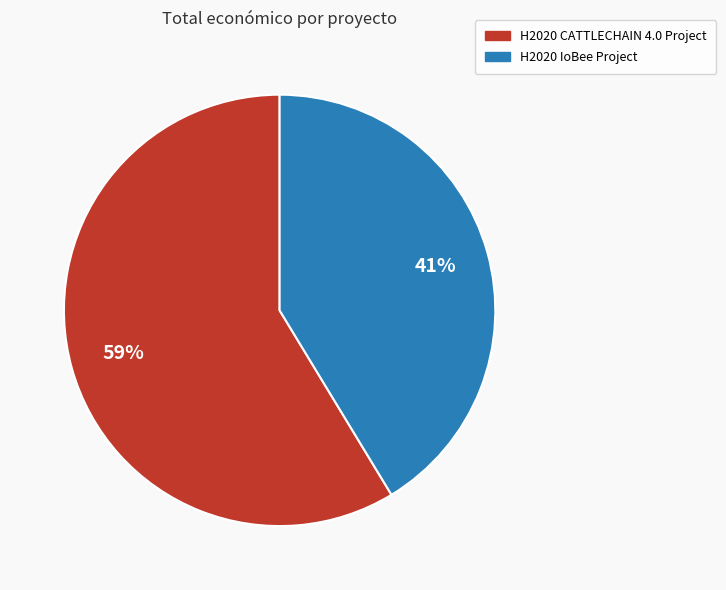

Is H2020 IoBee Project the majority of the pie?

No